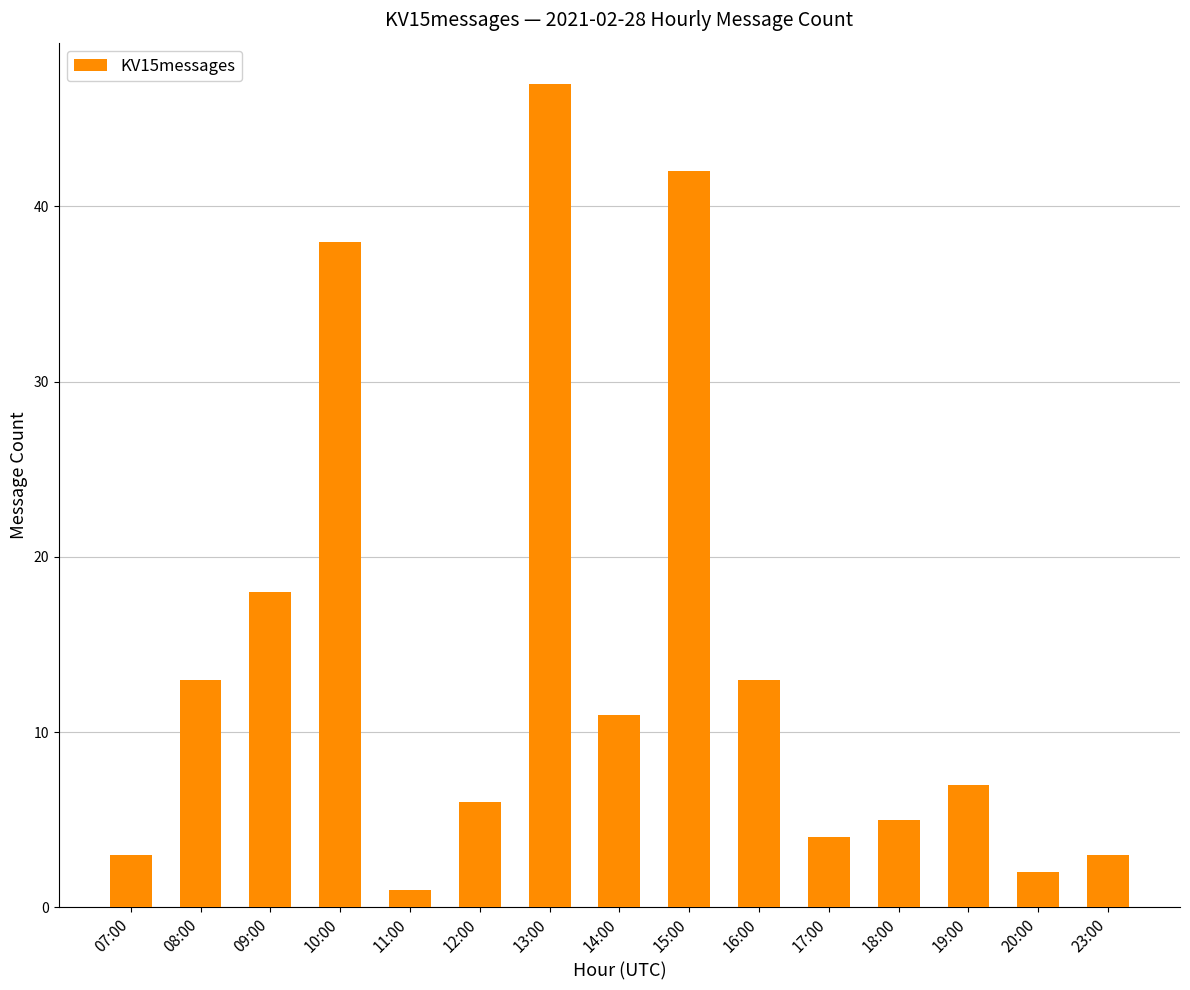

Where does the data first go above 7?

08:00